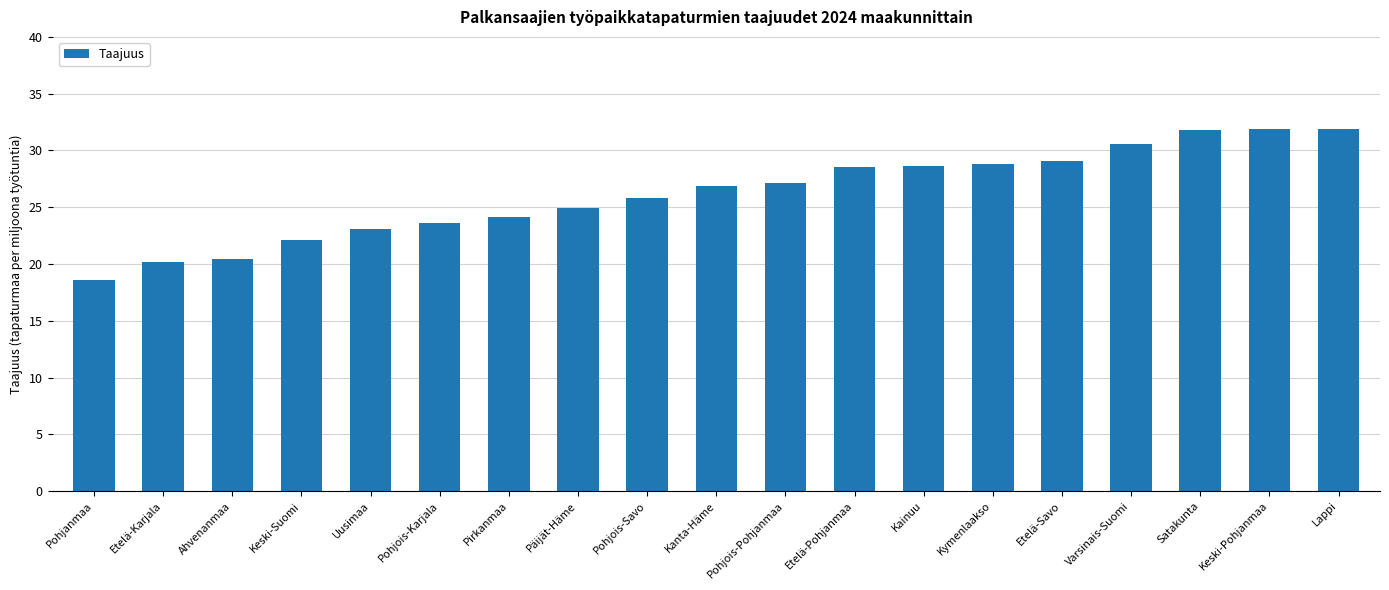

What is the sum of all values?

498.0